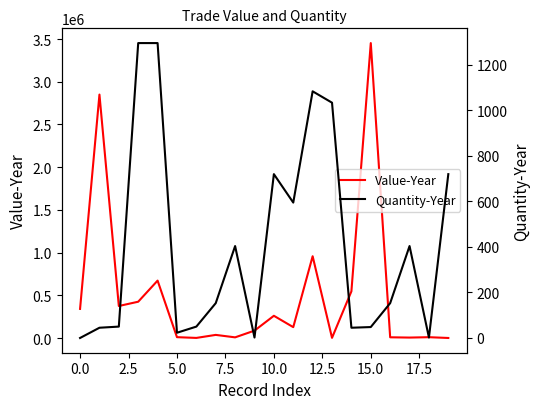

Between 12.5 and 19, which series saw the biggest shift?

Value-Year